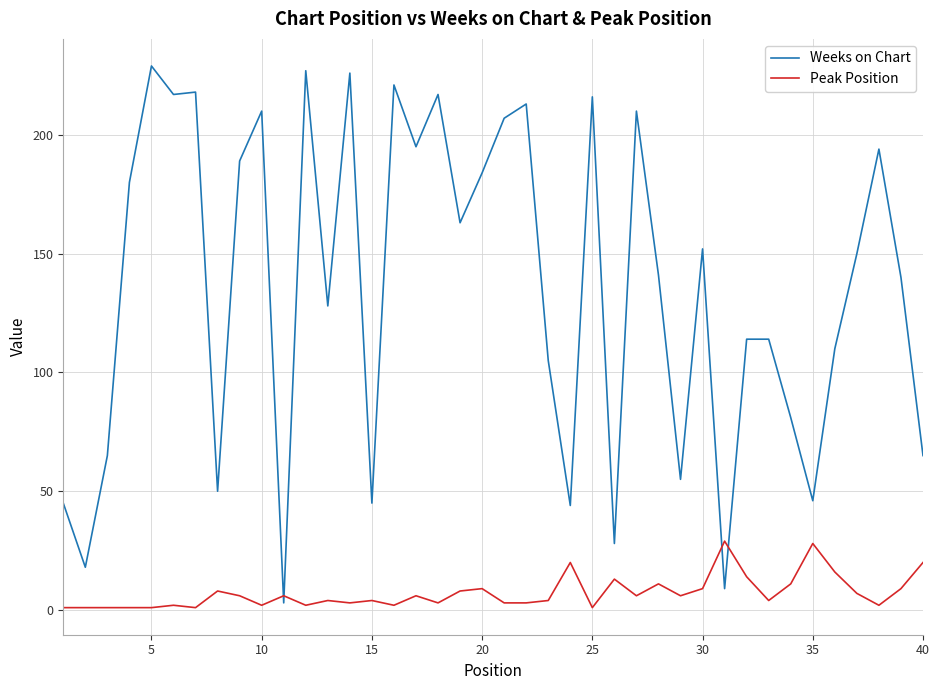

List the series in order of their peak value, lowest first.

Peak Position, Weeks on Chart